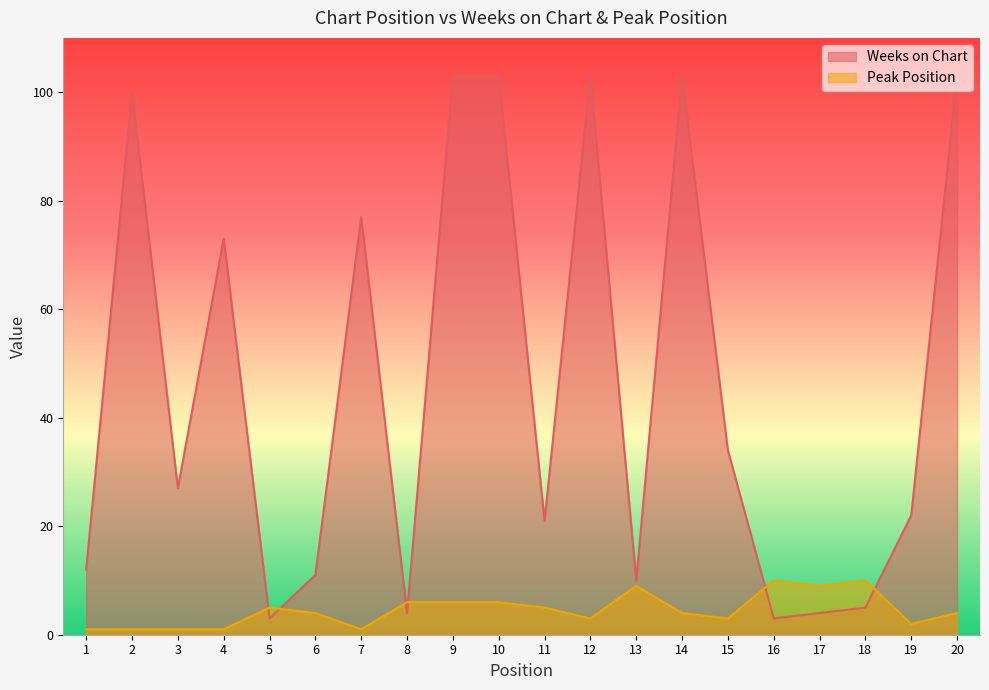

At how many categories does at least one series exceed 100?

5